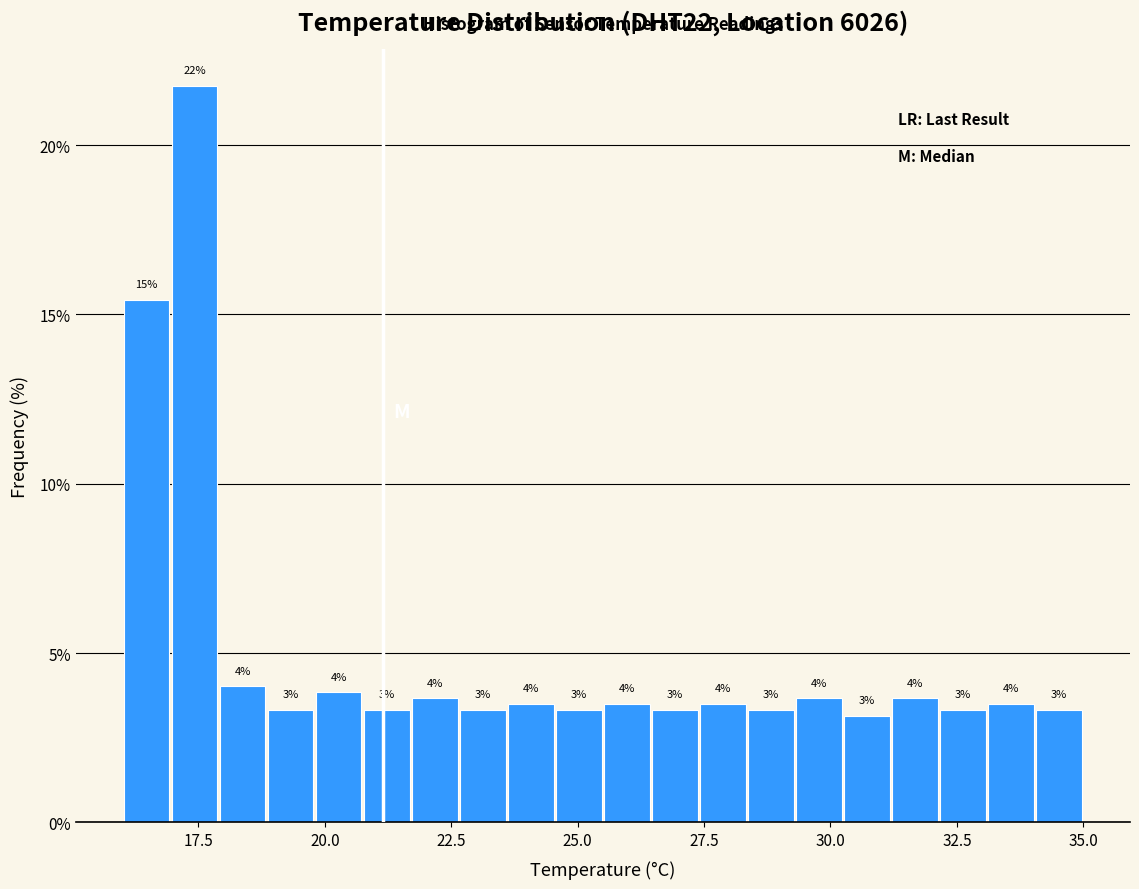

Around what value on the x-axis is the tallest bar? Give the approximate position of its centre, as read against the axis.

17.5